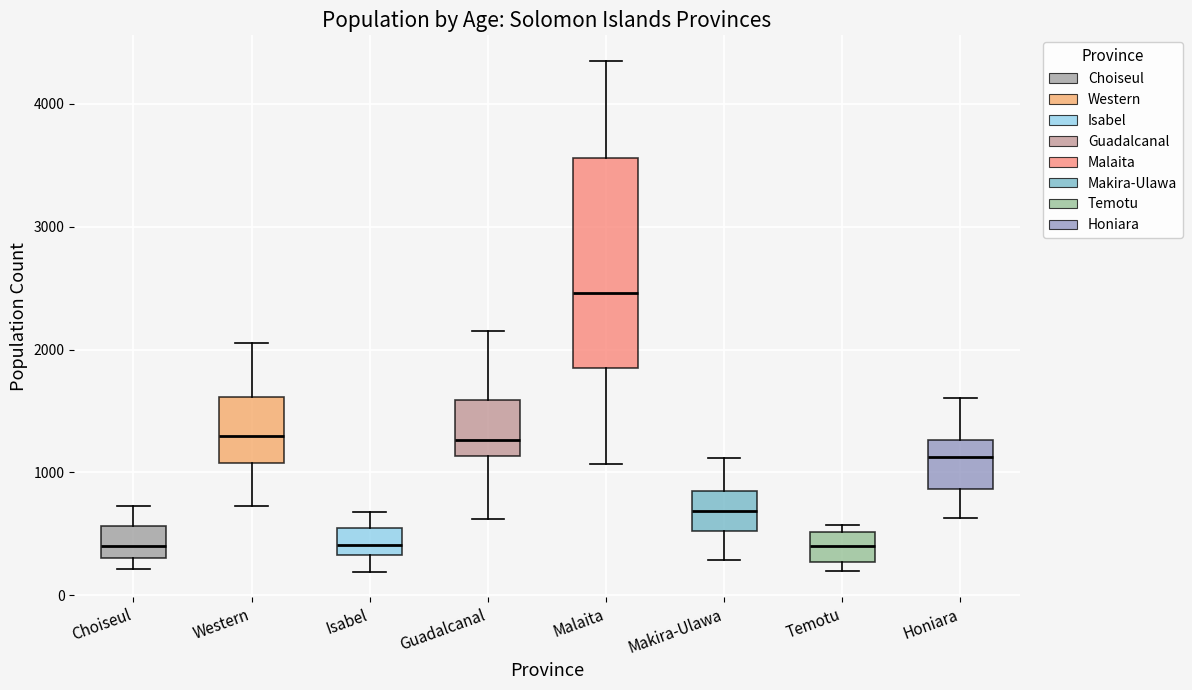

Reading left to right, transcribe this box plot: for each box, give where its median line is, the range the box spans, and where its two whiskers end, as read against the y-axis. The values are not printed on the chart, so give them approximately, as read against the axis.

Choiseul: median 400, box 300 to 600, whiskers 200 to 700
Western: median 1300, box 1100 to 1600, whiskers 700 to 2100
Isabel: median 400, box 300 to 500, whiskers 200 to 700
Guadalcanal: median 1300, box 1100 to 1600, whiskers 600 to 2200
Malaita: median 2500, box 1900 to 3600, whiskers 1100 to 4400
Makira-Ulawa: median 700, box 500 to 800, whiskers 300 to 1100
Temotu: median 400, box 300 to 500, whiskers 200 to 600
Honiara: median 1100, box 900 to 1300, whiskers 600 to 1600